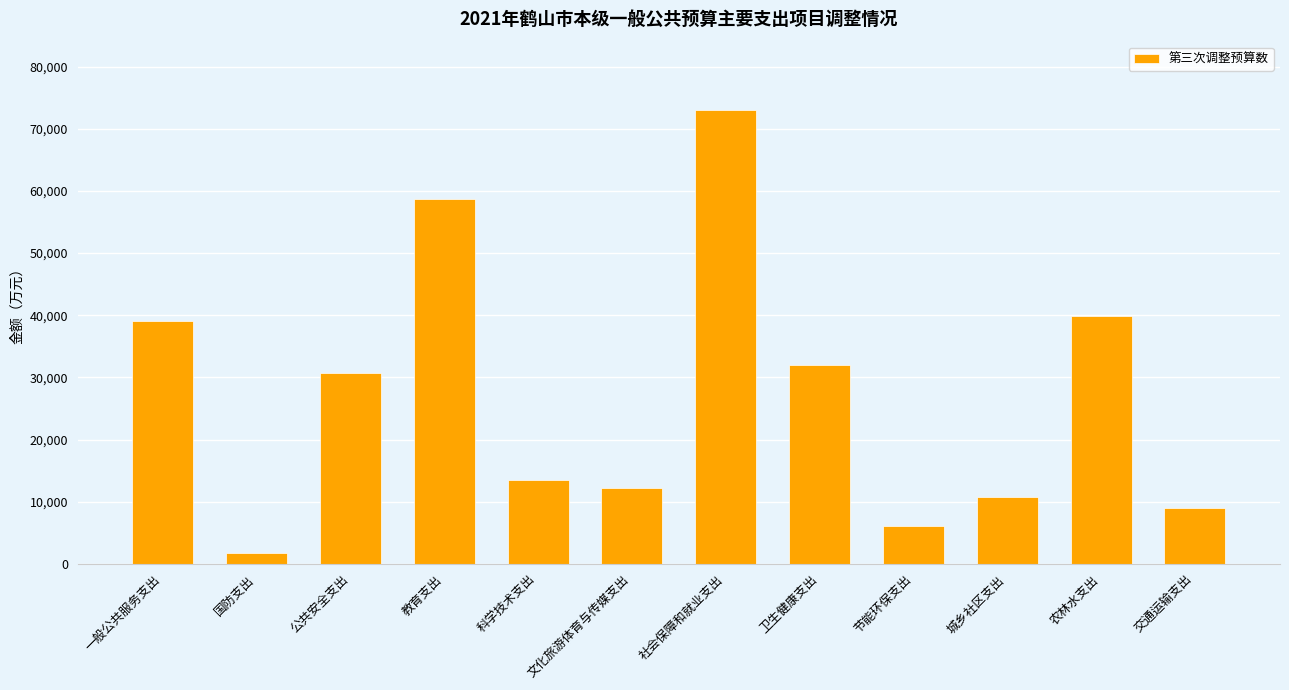

The value at 科学技术支出 is 7649.8. True or false?

False